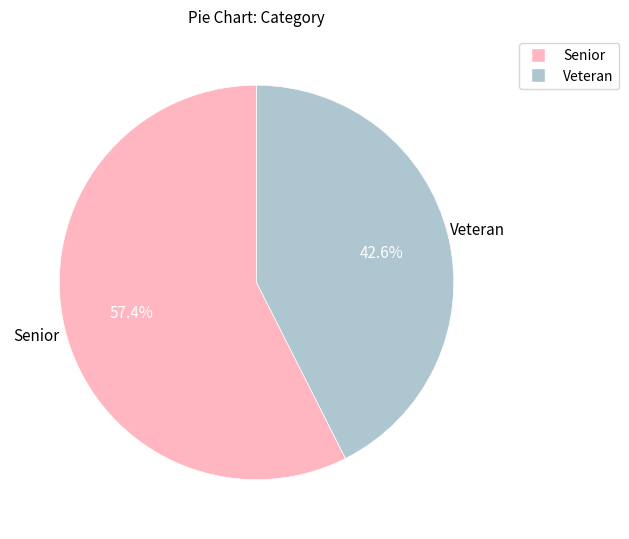

True or false: Senior accounts for 57% of the total.

True